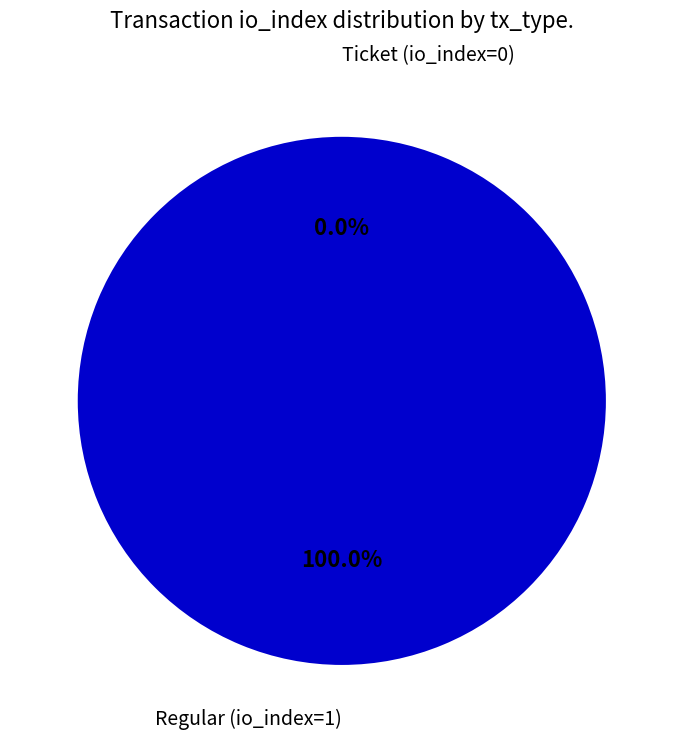

What is the change in value from Ticket (io_index=0) to Regular (io_index=1)?

+1